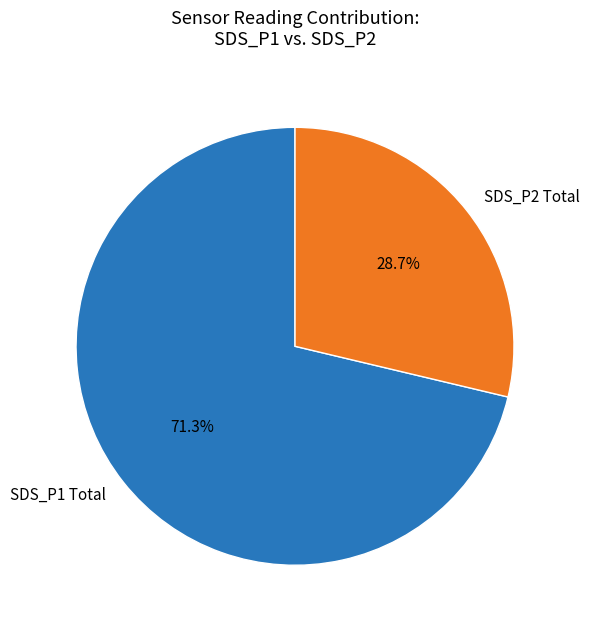

Approximately how many times larger is the value at SDS_P1 compared to SDS_P2?

2.5